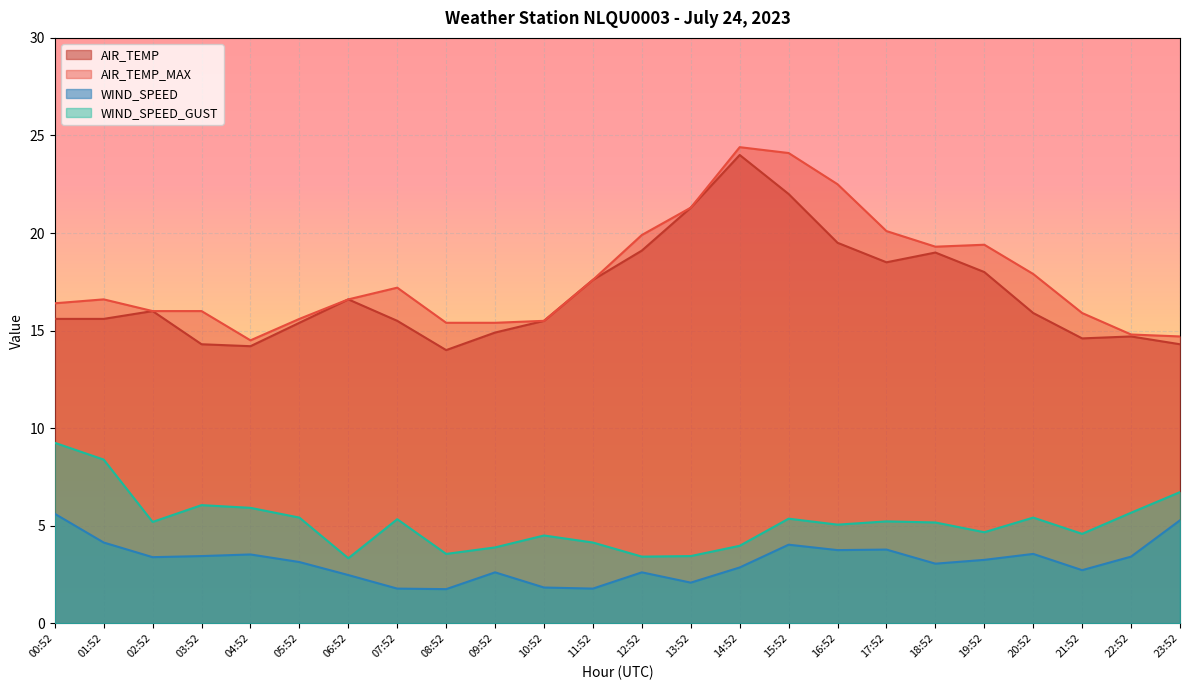

What position from the left is 00:52?

1